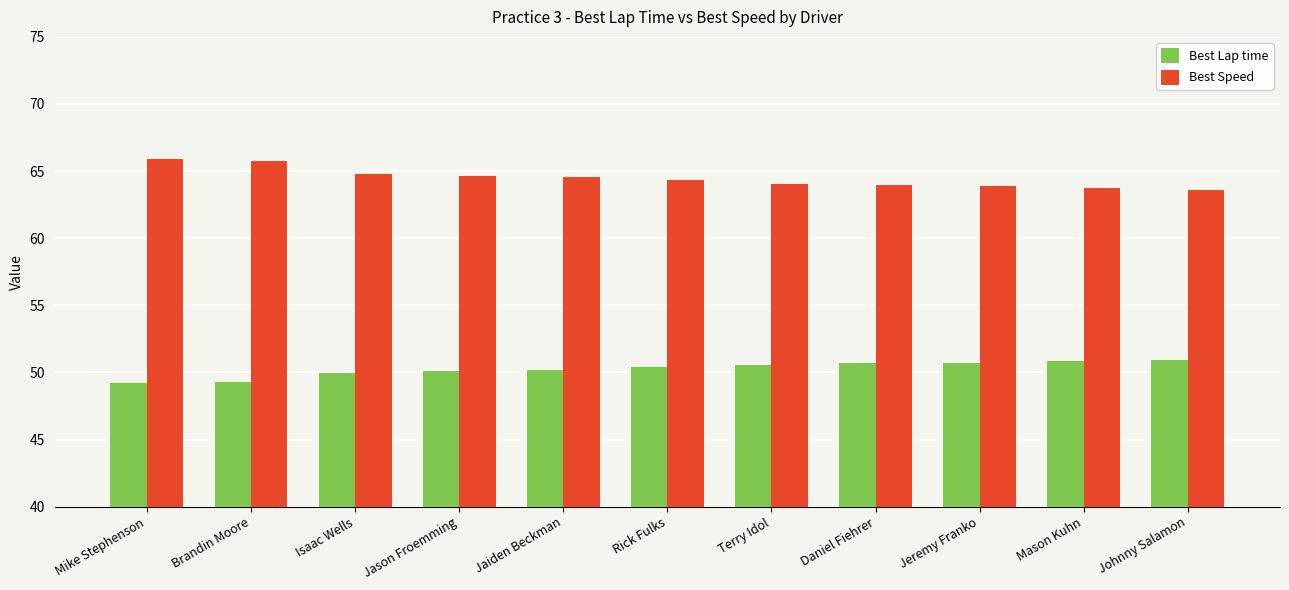

Which series has the largest total across all categories?

Best Speed